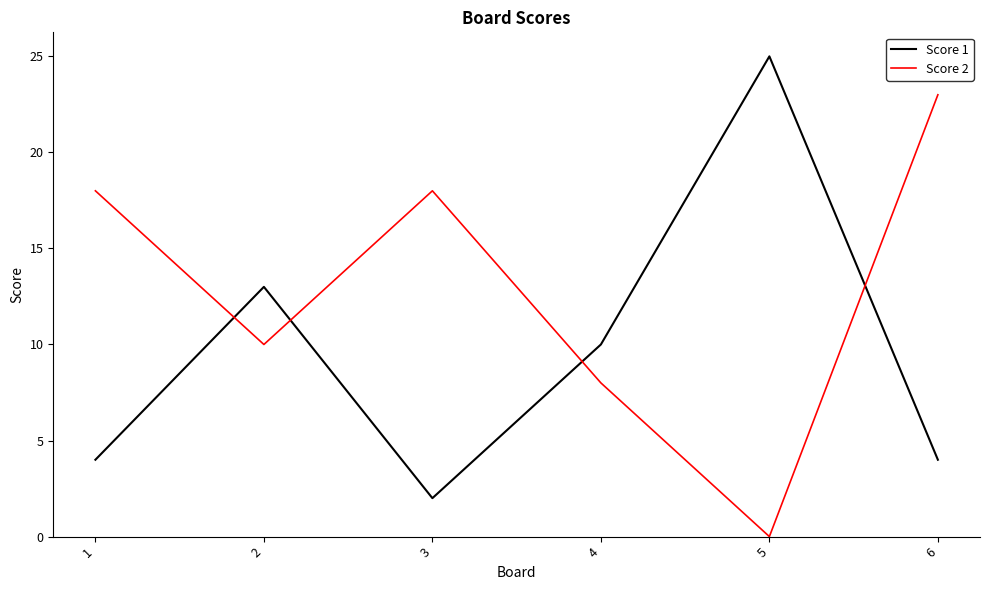

The value of Score 1 at 2 is 18. True or false?

False